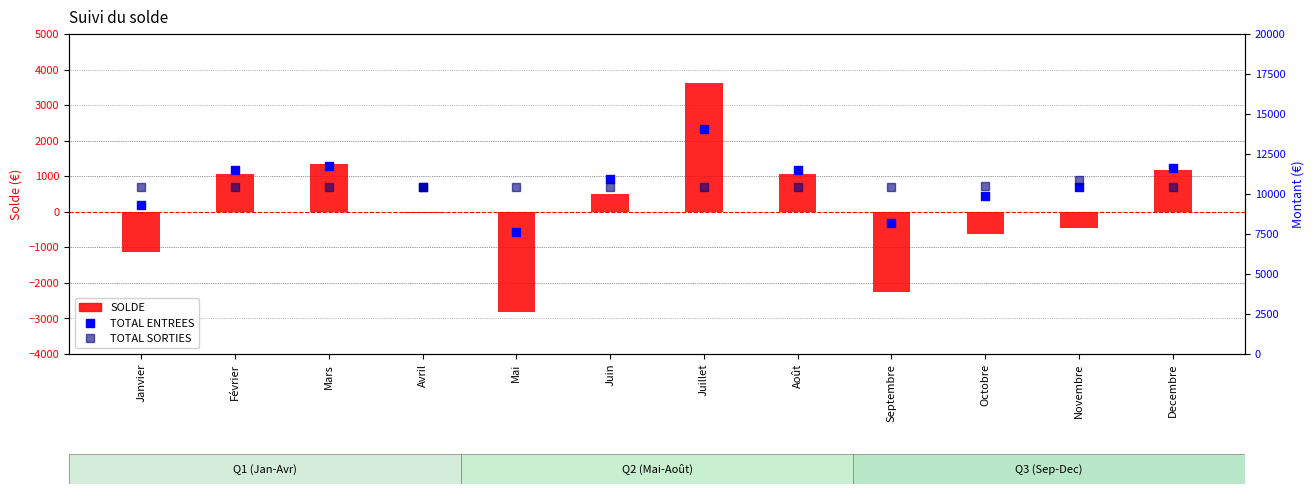

What are all the series names shown in the legend?

SOLDE, TOTAL ENTREES, TOTAL SORTIES